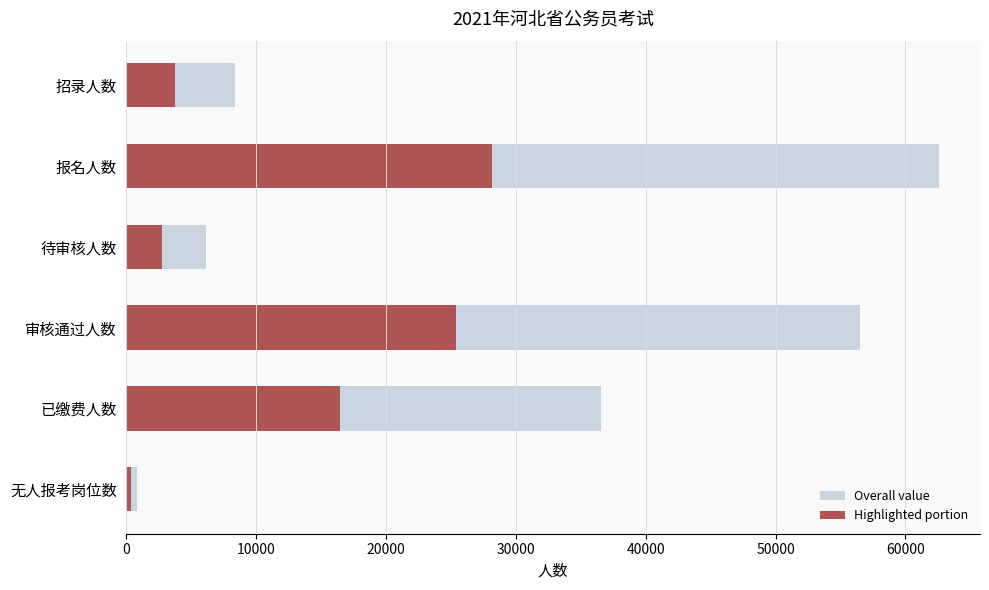

Is the value of Overall value at 无人报考岗位数 greater than the value of Highlighted portion at 无人报考岗位数?

Yes